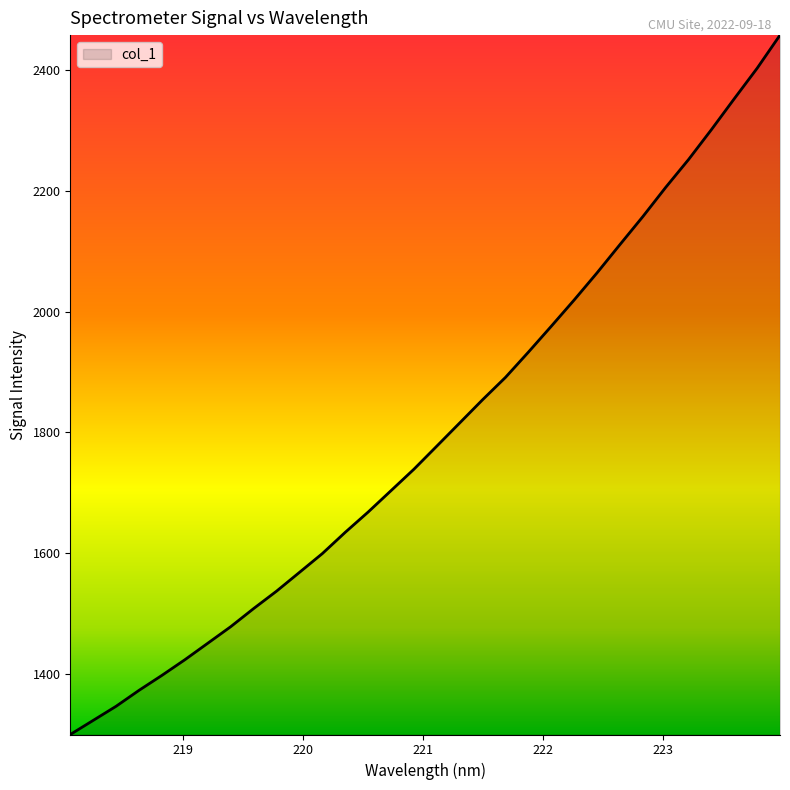

What is the smallest value displayed?

1299.4